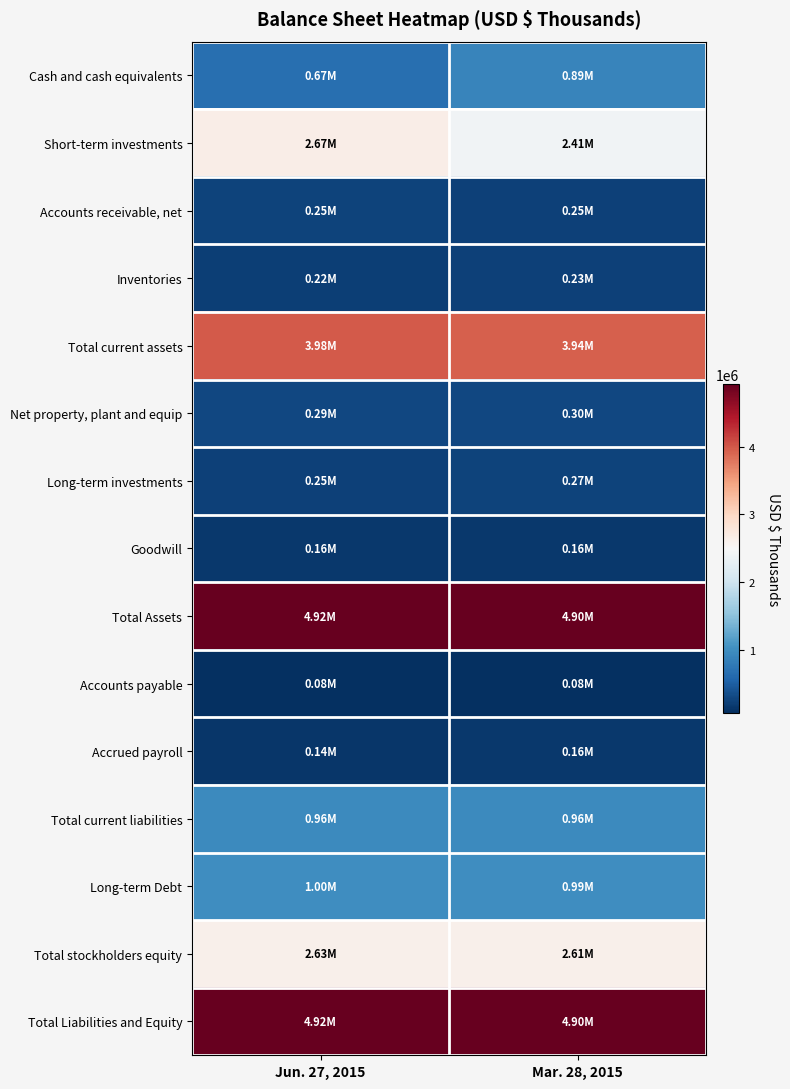

Which series has the largest total across all categories?

Total Assets